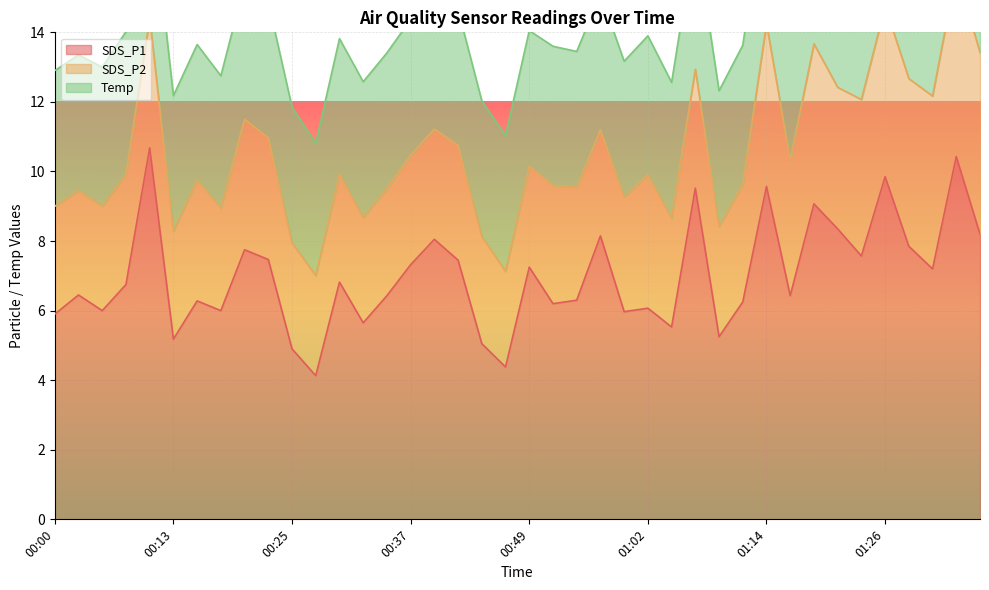

Does the chart display data point markers on the line(s)?

No